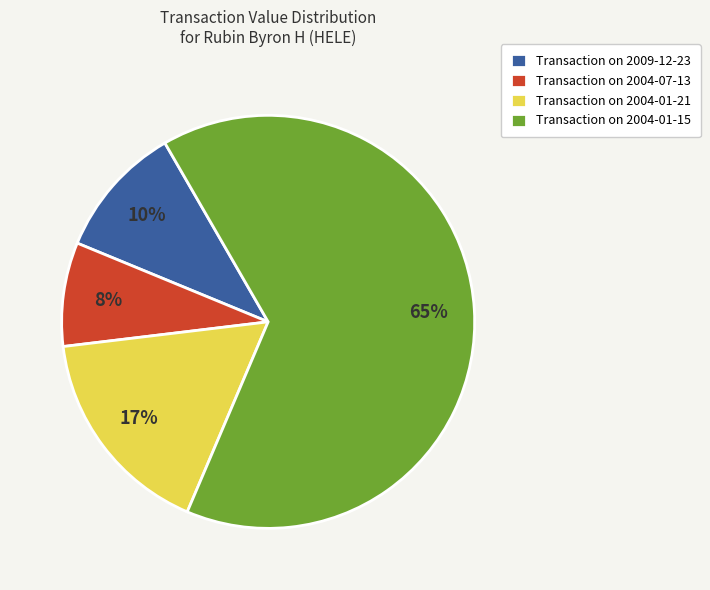

How many segments does this pie chart have?

4